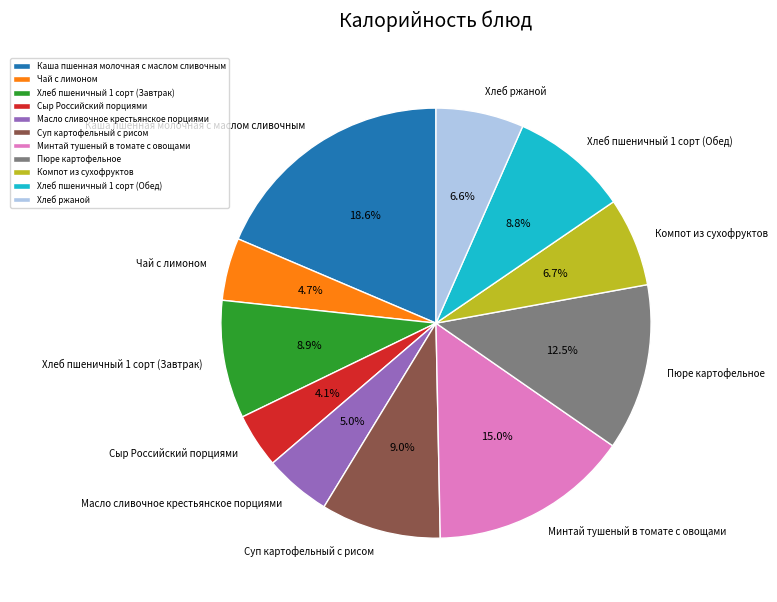

Between Компот из сухофруктов and Пюре картофельное, which is larger?

Пюре картофельное